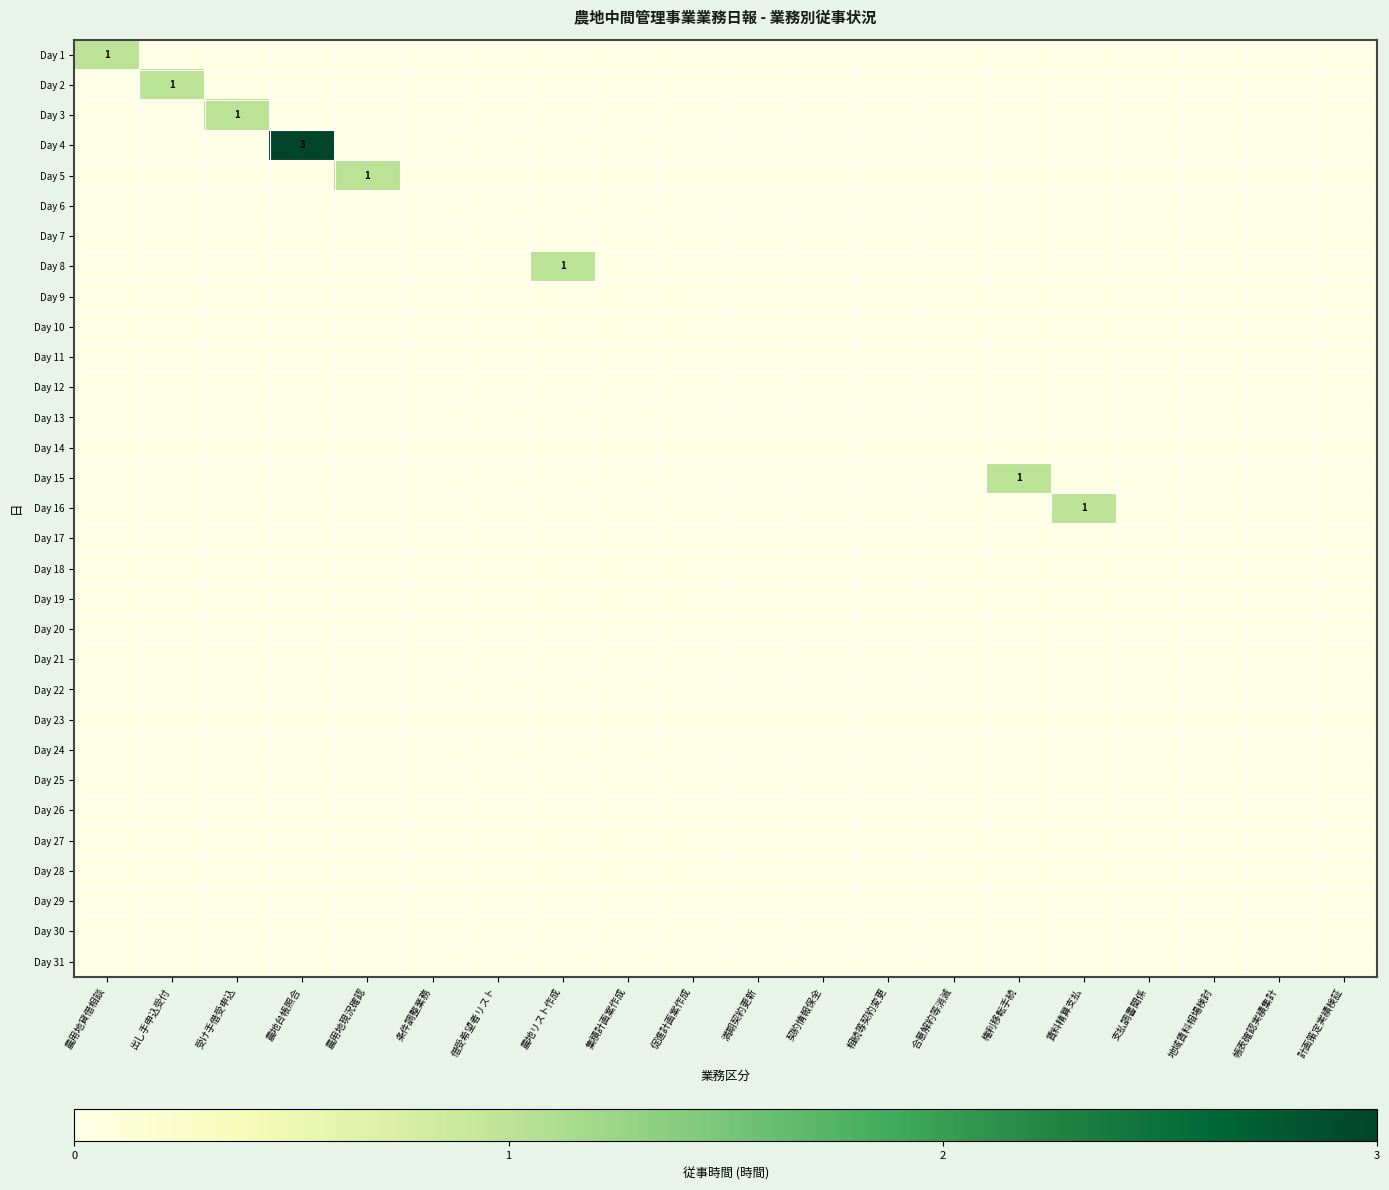

True or false: Day 25 has a value of 0 at 農地リスト作成.

True